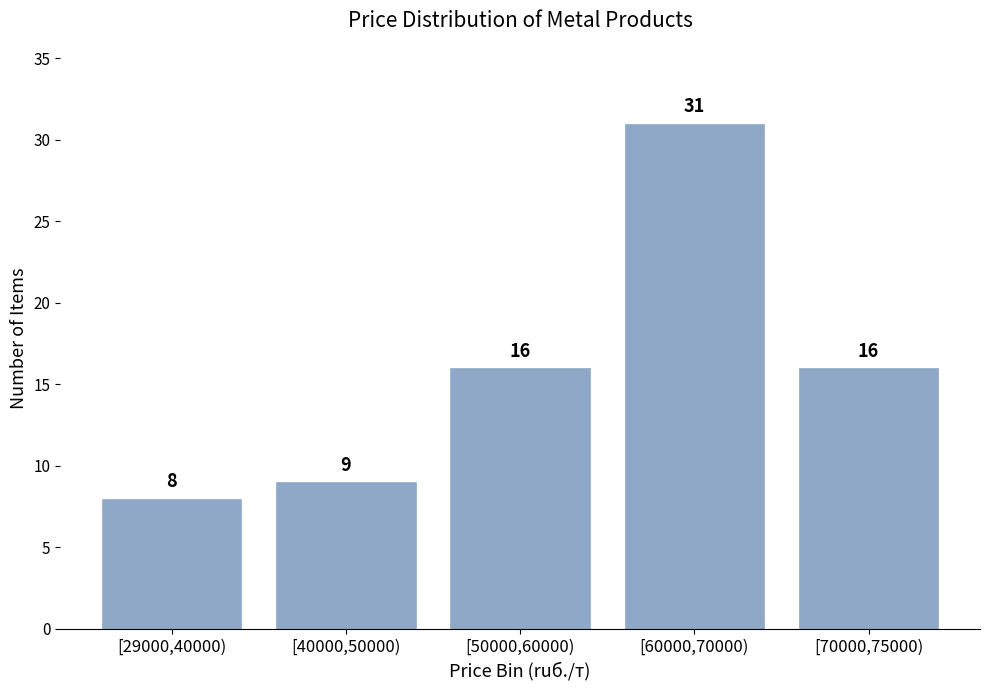

Reading left to right, transcribe all the data shown in this chart.

[29000,40000)=8	[40000,50000)=9	[50000,60000)=16	[60000,70000)=31	[70000,75000)=16